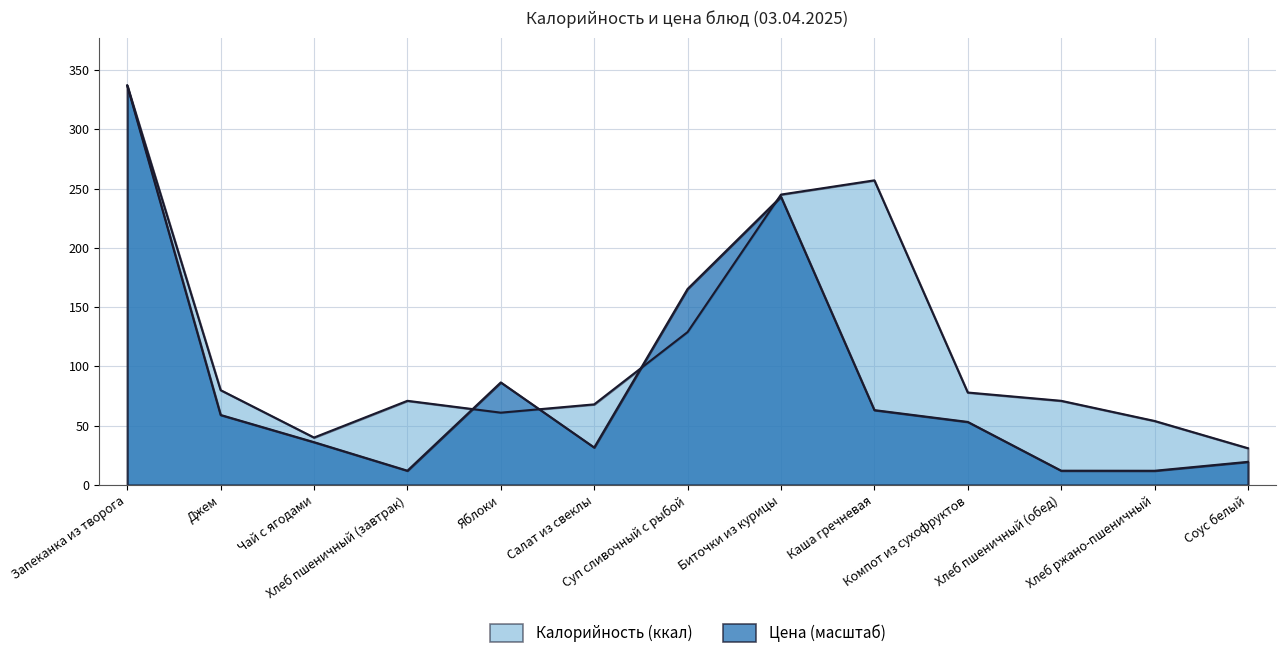

Which series has the largest range (max minus min)?

Цена